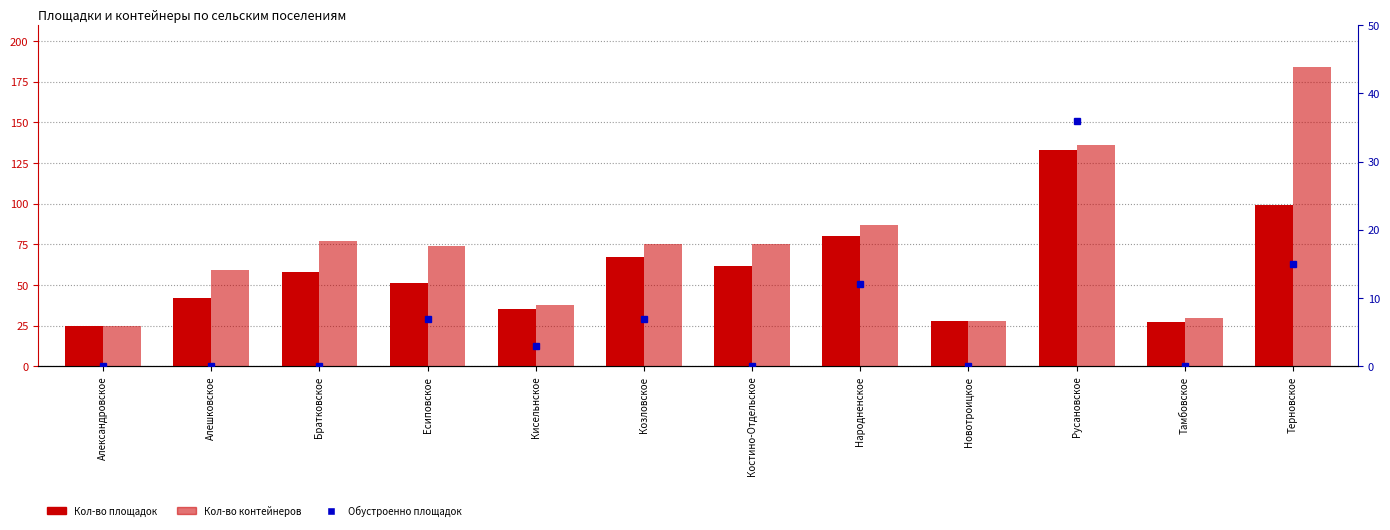

List the series in order of their peak value, lowest first.

Обустроенно площадок, Кол-во площадок, Кол-во контейнеров